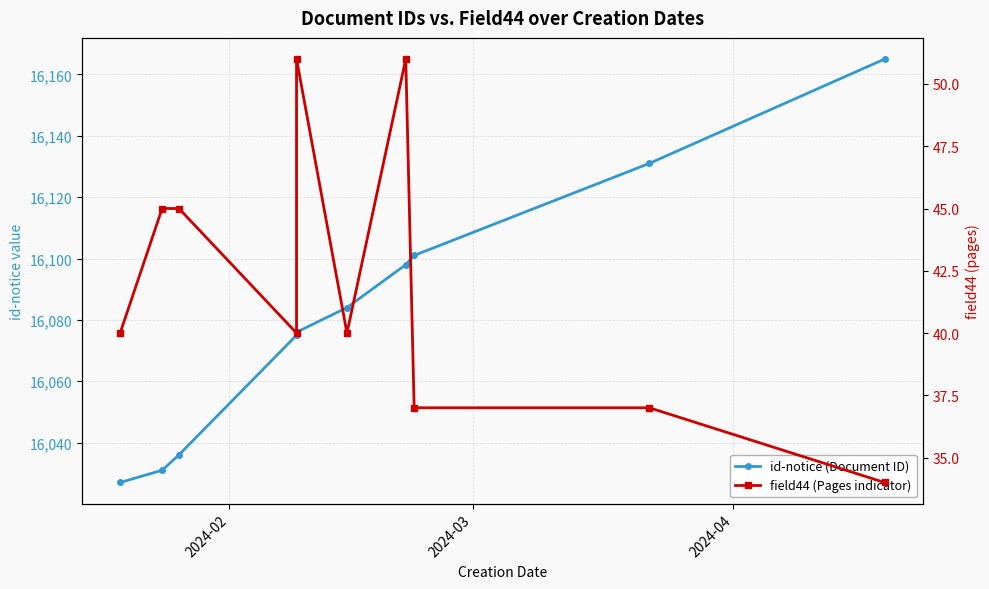

True or false: field44 (Pages indicator) has more than 0 interior local peaks.

True